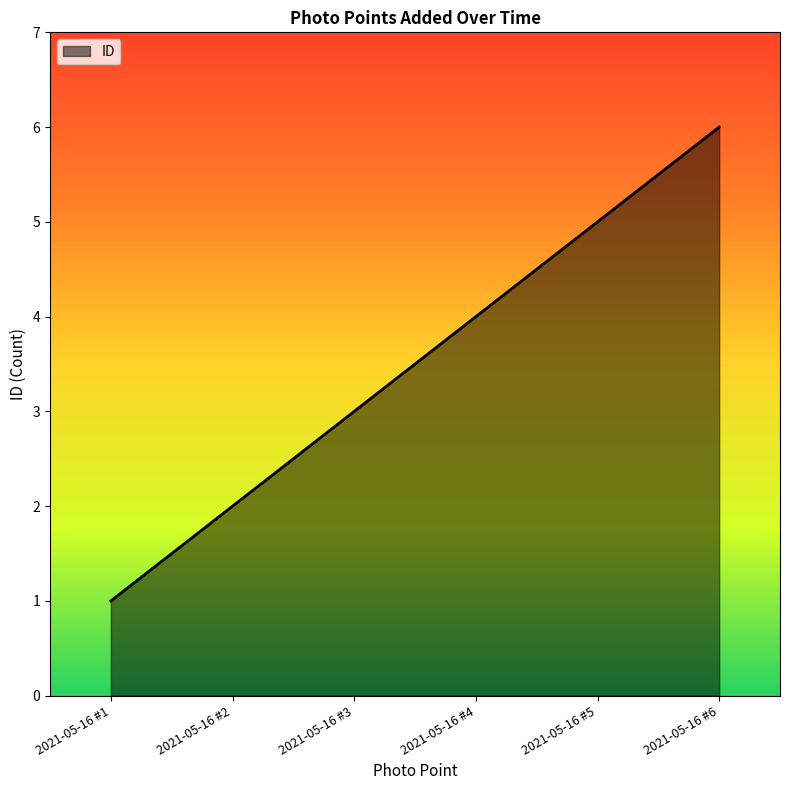

What is the change in value from 2021-05-16 #2 to 2021-05-16 #3?

+1